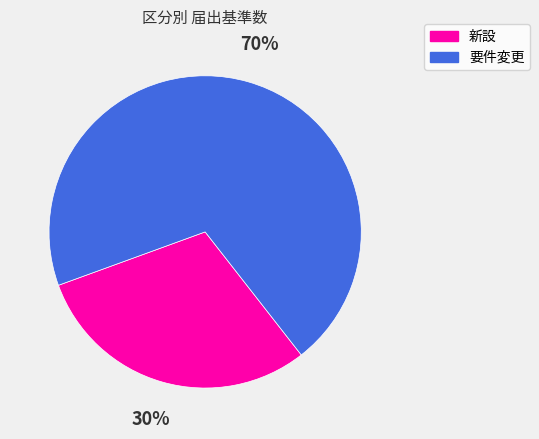

Rank the categories by value from highest to lowest.

要件変更, 新設